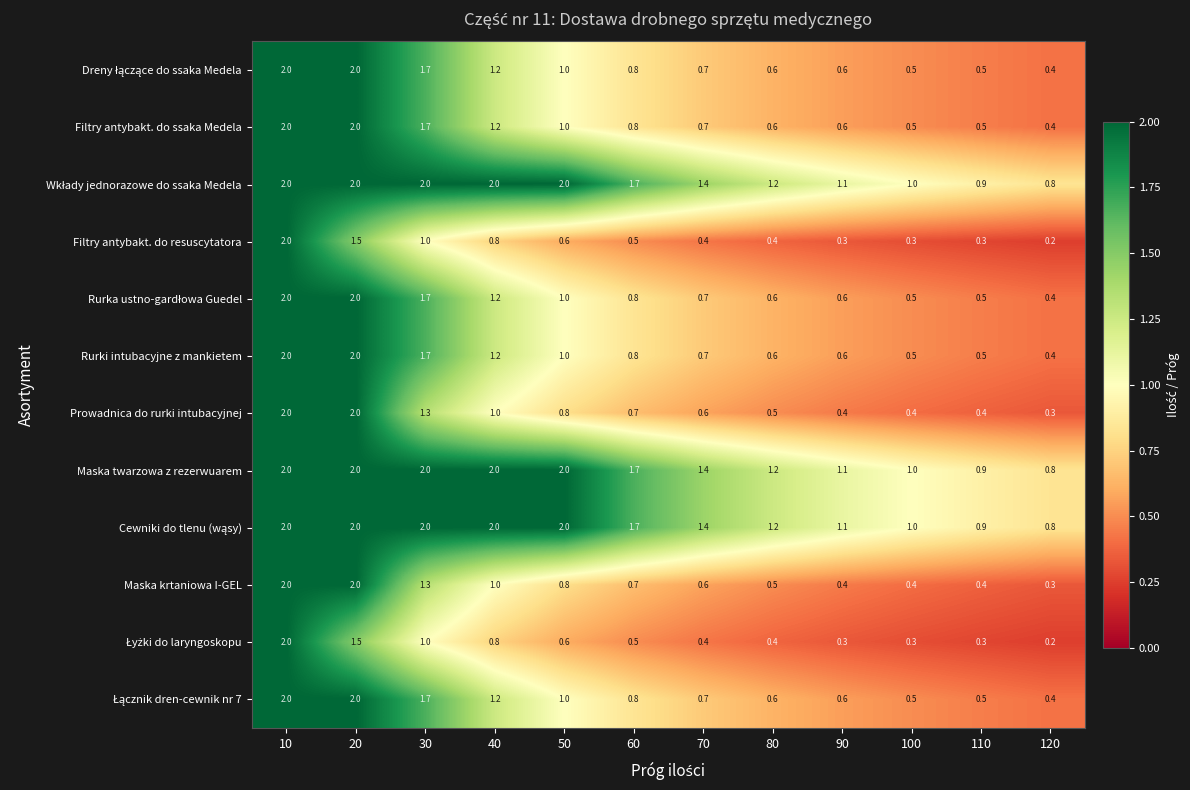

How many distinct data groups are displayed?

12